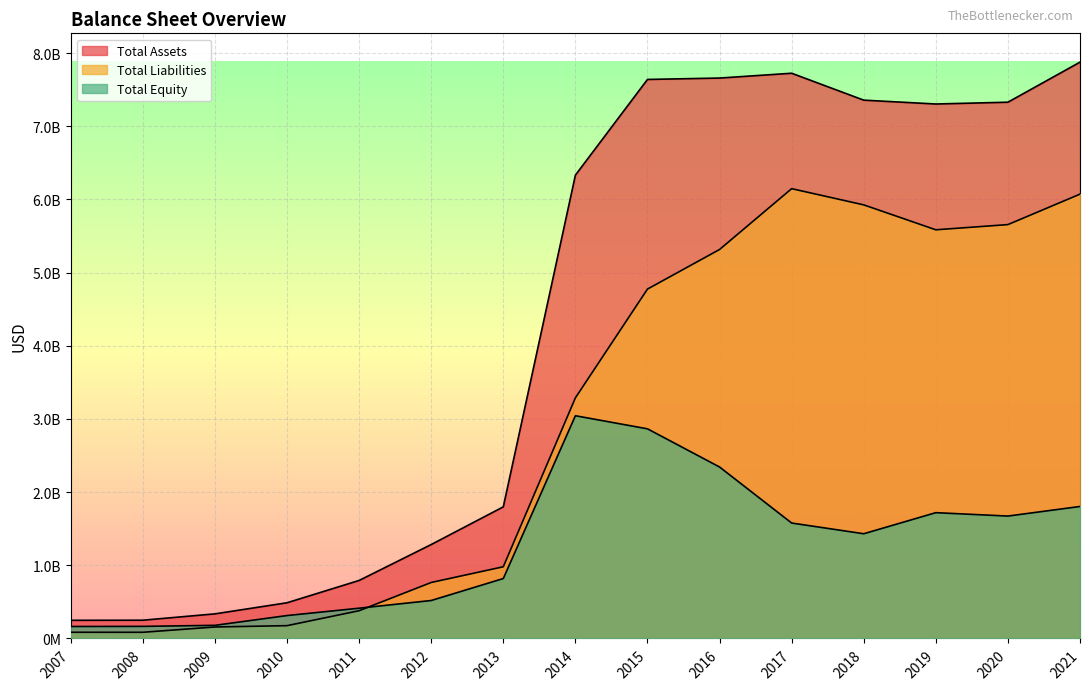

Reading right to left, extract all data points from this chart.

Total Assets: 2021=7876500000	2020=7329000000	2019=7304500000	2018=7357100000	2017=7724800000	2016=7659100000	2015=7640100000	2014=6332100000	2013=1798800000	2012=1283789000	2011=792776000	2010=487848000	2009=336257000	2008=249449560	2007=248161221
Total Liabilities: 2021=6072600000	2020=5656300000	2019=5585300000	2018=5925900000	2017=6147300000	2016=5316000000	2015=4775000000	2014=3288200000	2013=979900000	2012=765009000	2011=379208000	2010=174942000	2009=156921000	2008=84353235	2007=84576111
Total Equity: 2021=1803900000	2020=1672700000	2019=1719200000	2018=1431200000	2017=1577500000	2016=2343100000	2015=2865100000	2014=3043900000	2013=818900000	2012=518780000	2011=413568000	2010=312906000	2009=179336000	2008=165096325	2007=163585110